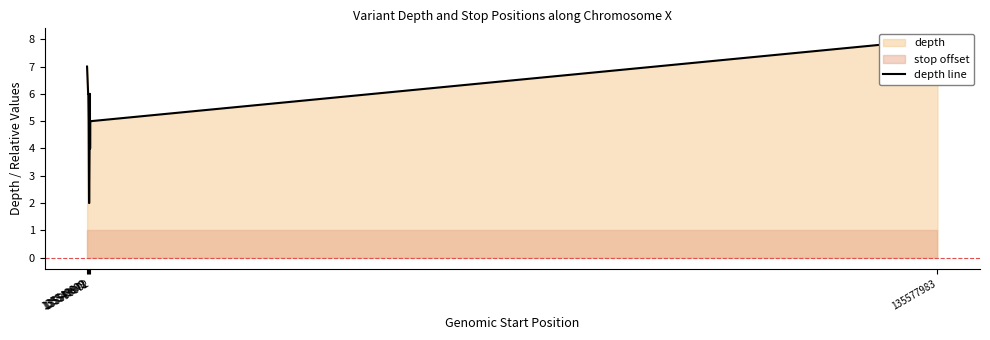

Is it true that the value at 8 is 6?

False